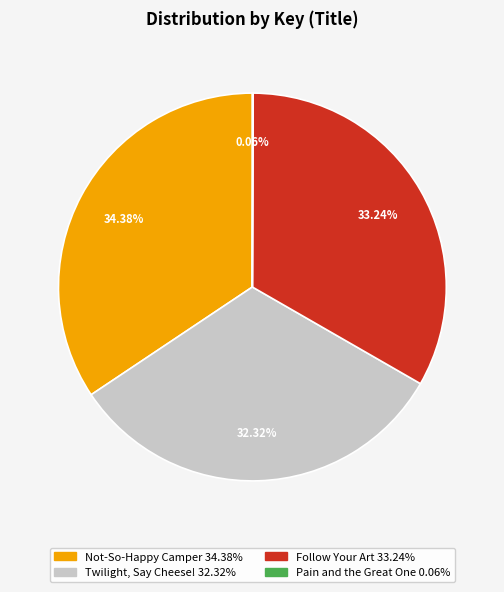

To the nearest percent, what portion does Twilight, Say Cheese! represent?

32%